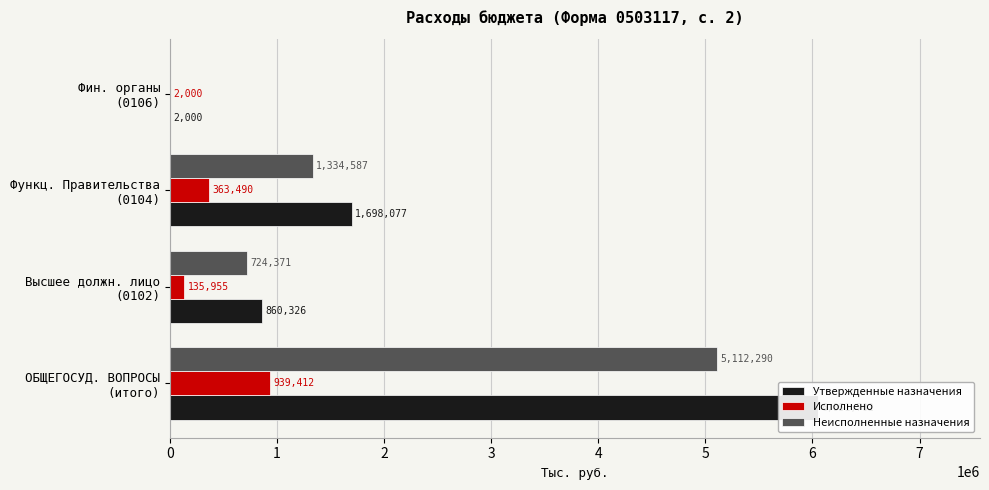

Reading left to right, transcribe all the data shown in this chart.

Утвержденные назначения: 6051702.5	860326.0	1698077.0	2000.0
Исполнено: 939412.4	135954.6	363490.2	2000.0
Неисполненные назначения: 5112290.0	724371.4	1334586.8	0.0